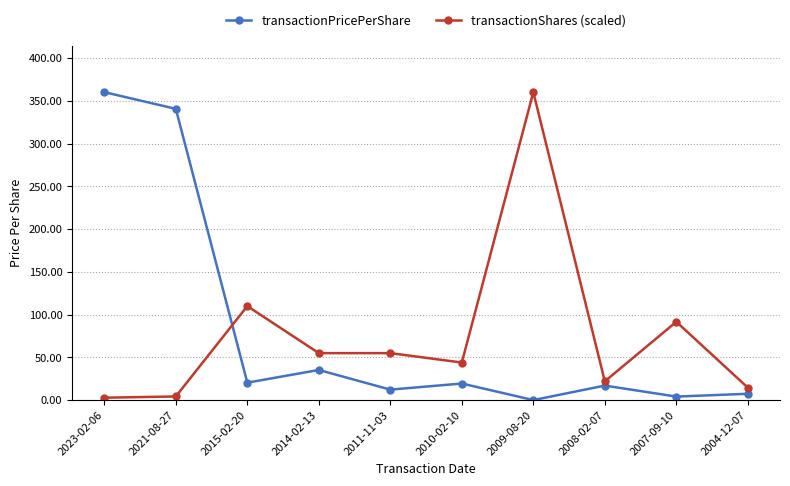

True or false: transactionPricePerShare has a value of 12.3 at 2011-11-03.

True